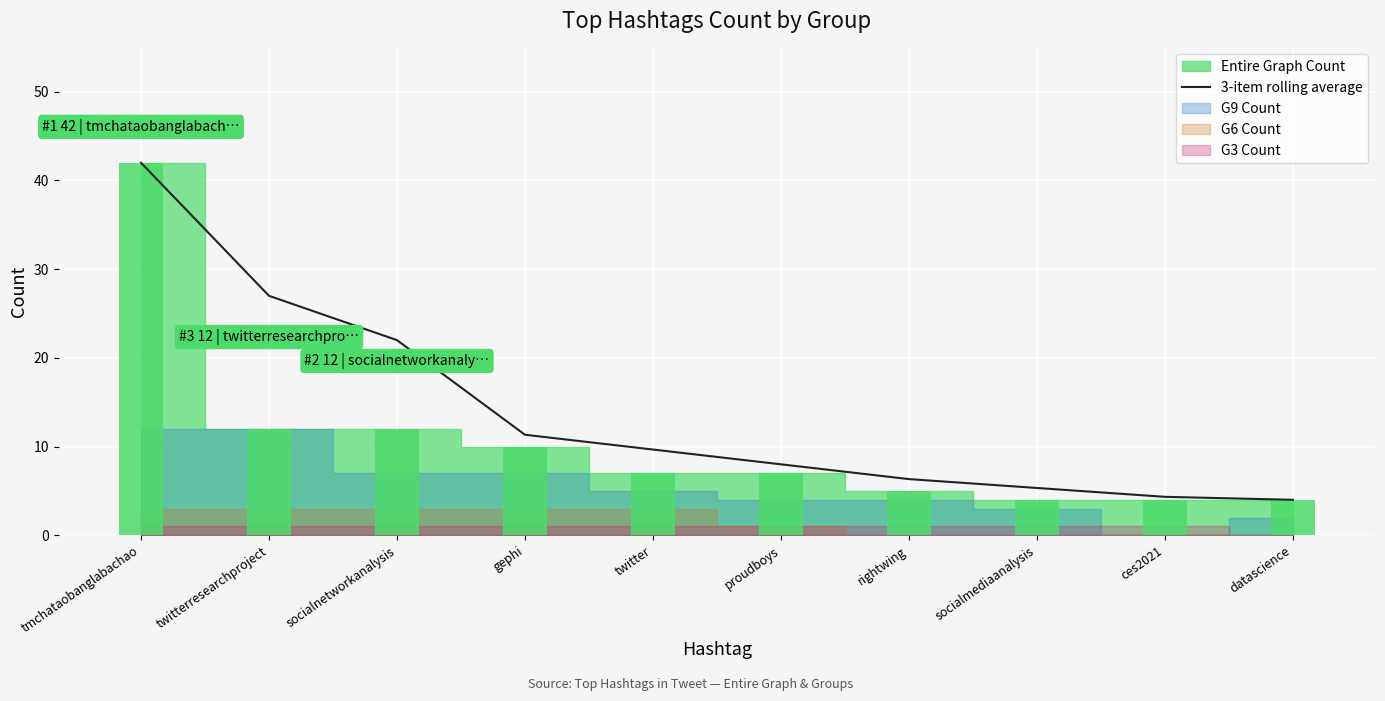

Count the number of categories in the chart.

10